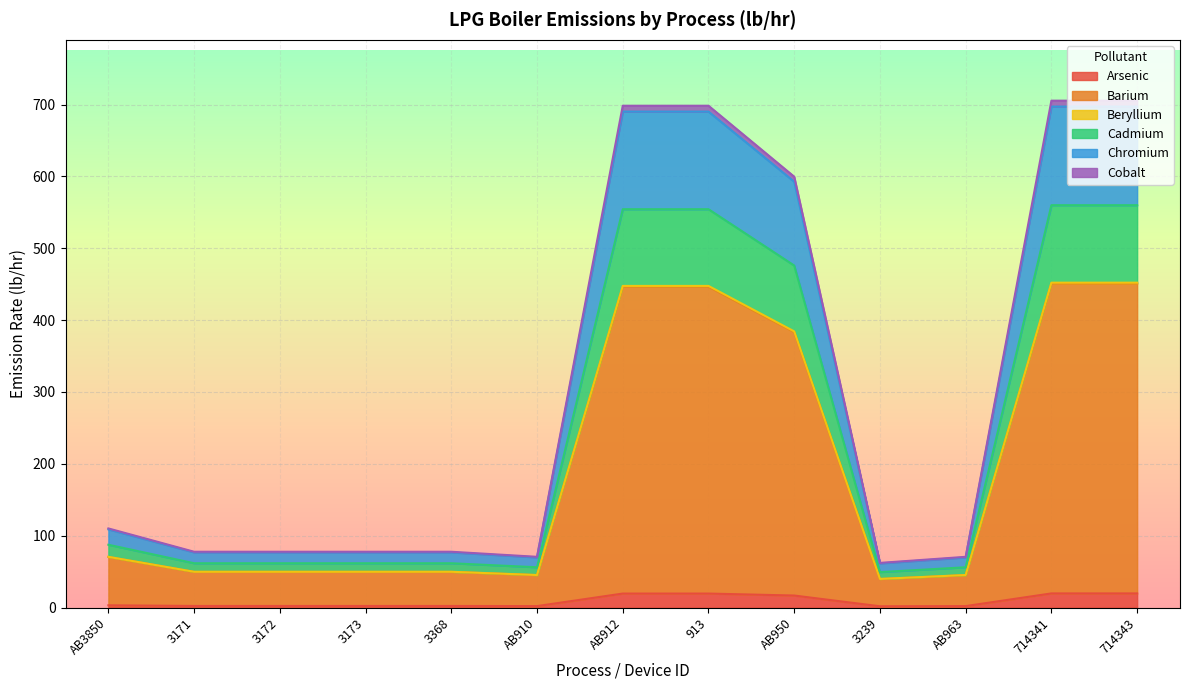

Is the value of Cobalt at AB3850 greater than the value of Barium at 913?

No